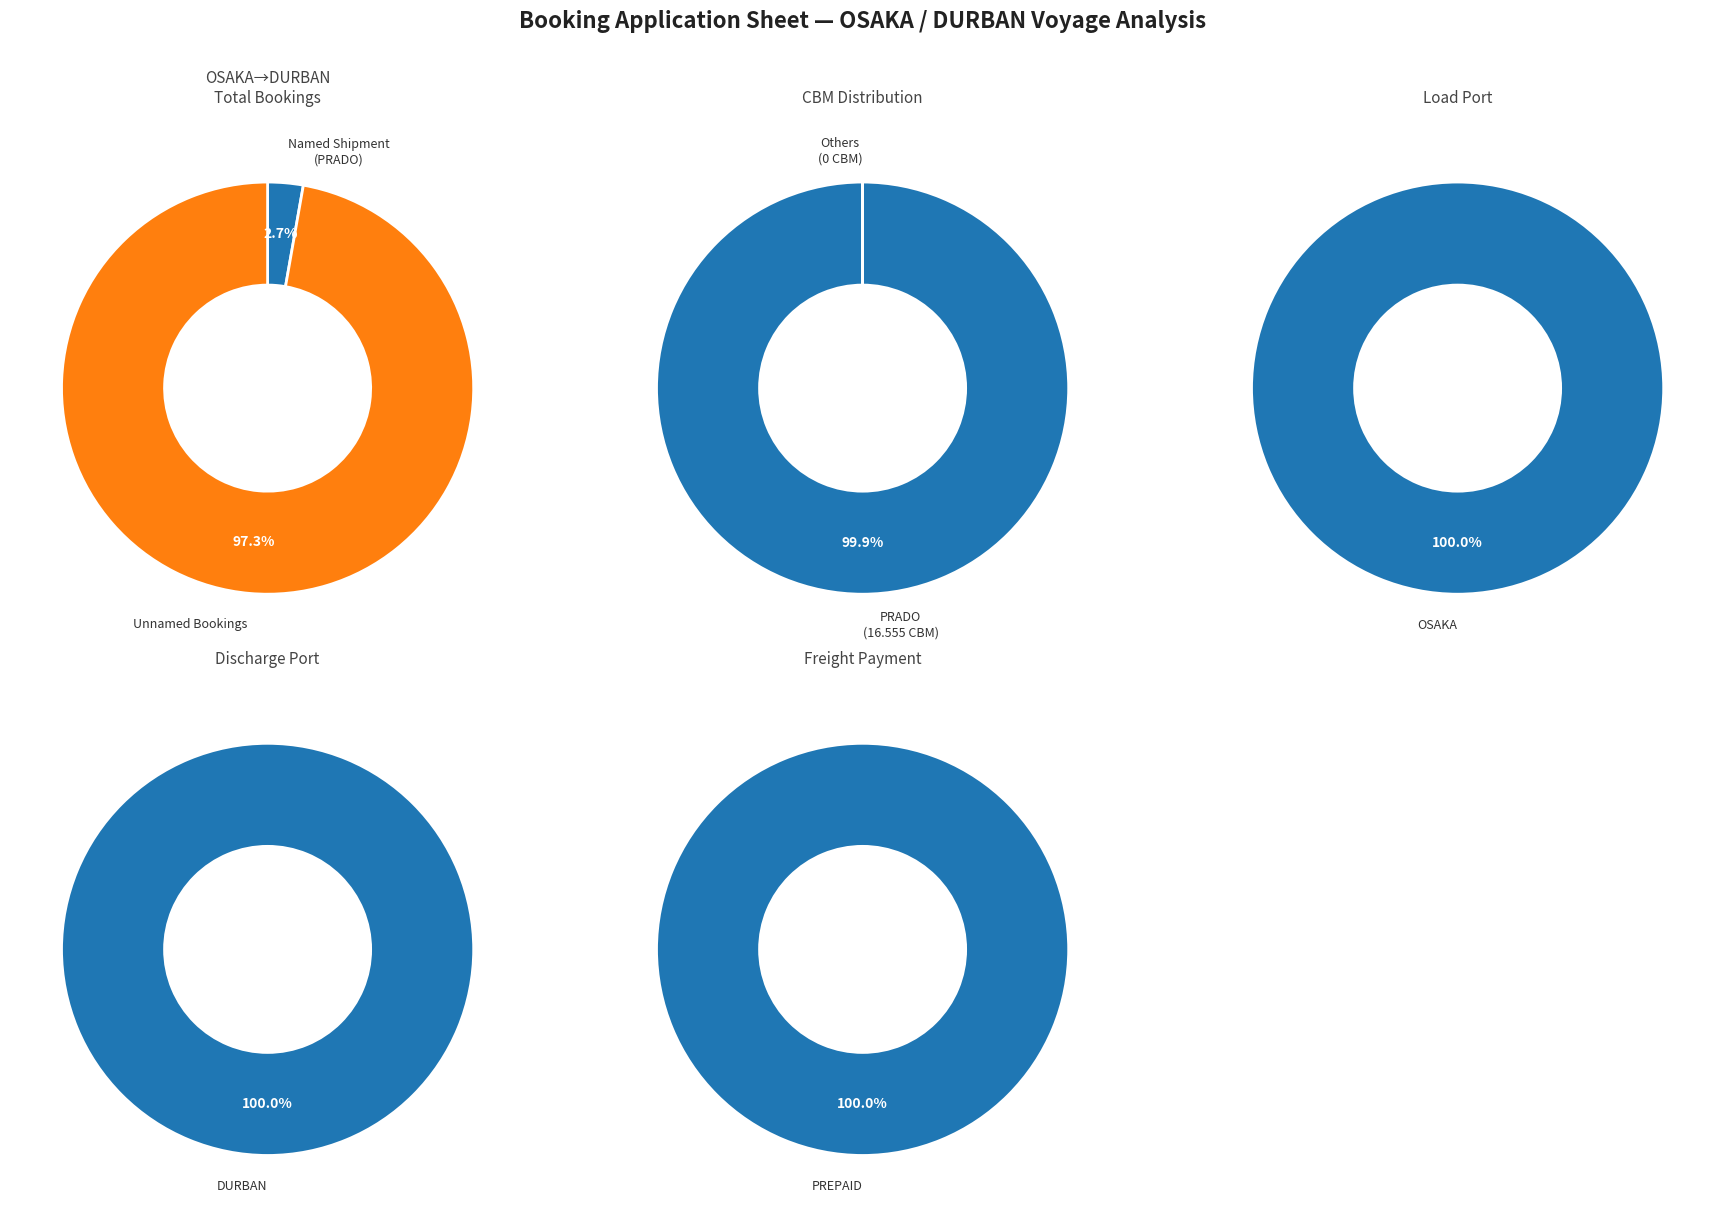

Is it true that 5 is 1% of the pie?

False